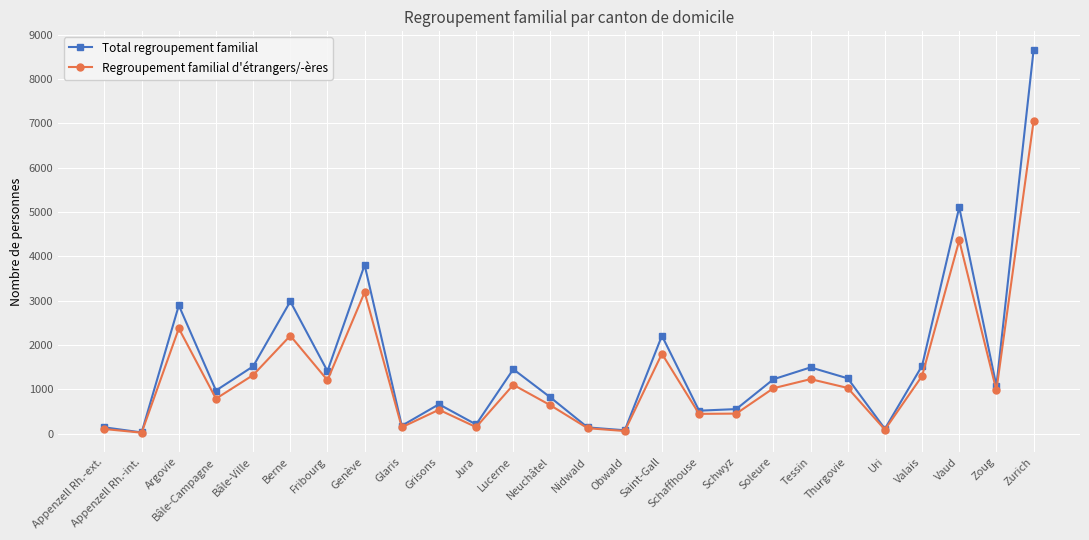

The value of Total regroupement familial at Vaud is 2986. True or false?

False